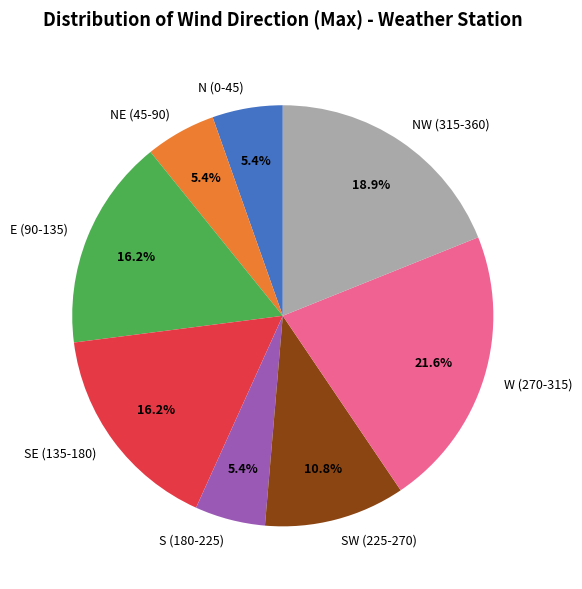

What is the ratio of the value at SE (135-180) to the value at NW (315-360)?

0.9